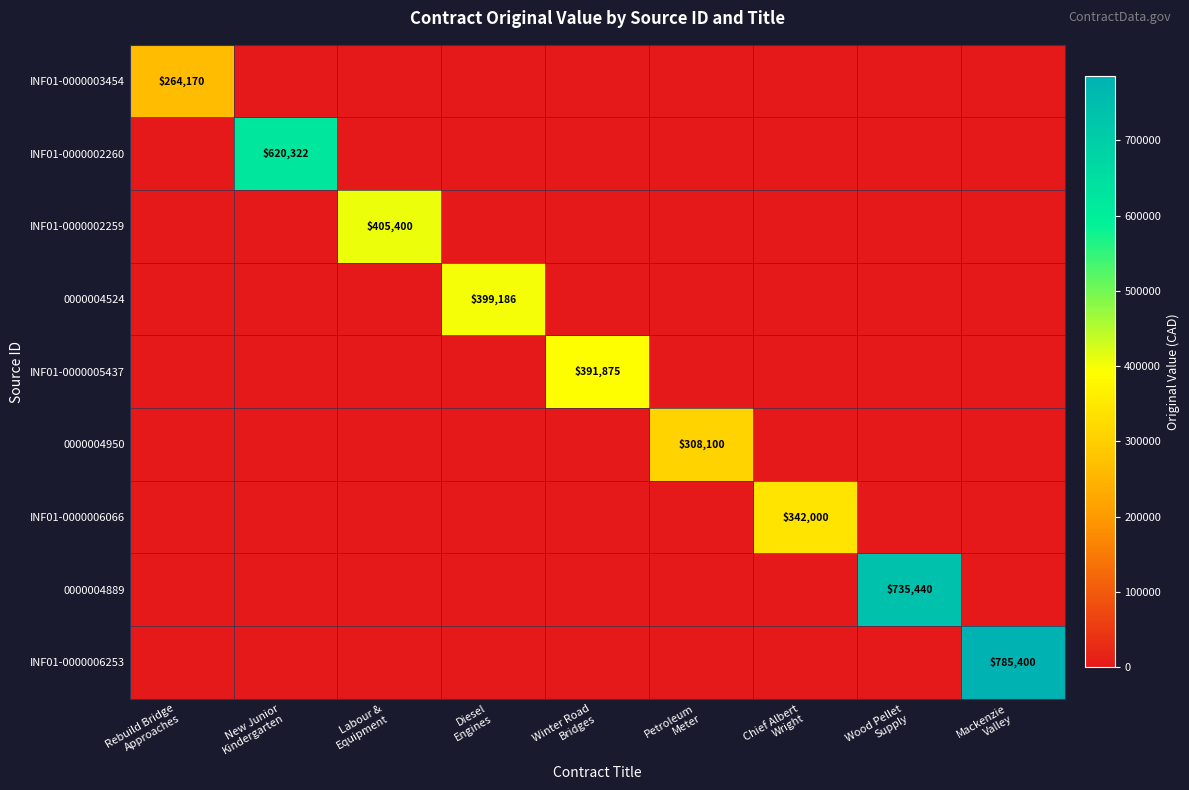

Rank the series at New Junior Kindergarten from lowest to highest value.

INF01-0000003454, INF01-0000002259, 0000004524, INF01-0000005437, 0000004950, INF01-0000006066, 0000004889, INF01-0000006253, INF01-0000002260